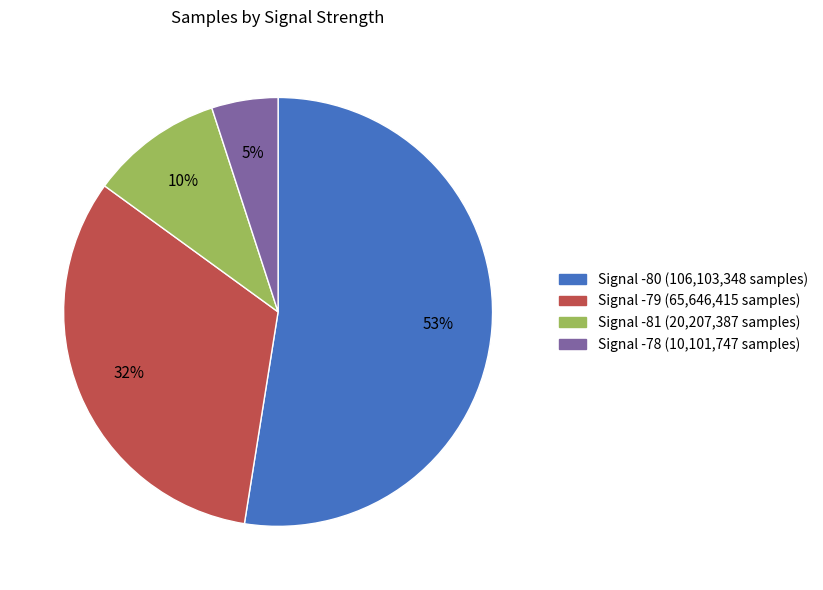

Does any single category account for the majority?

Yes